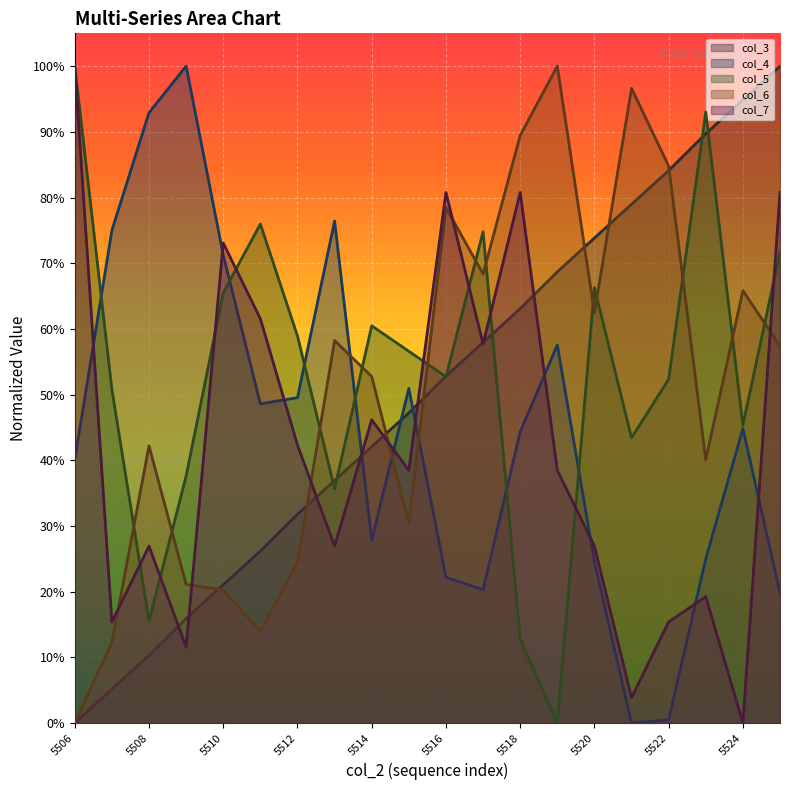

Rank the series by their maximum value, from lowest to highest.

col_7, col_4, col_3, col_6, col_5